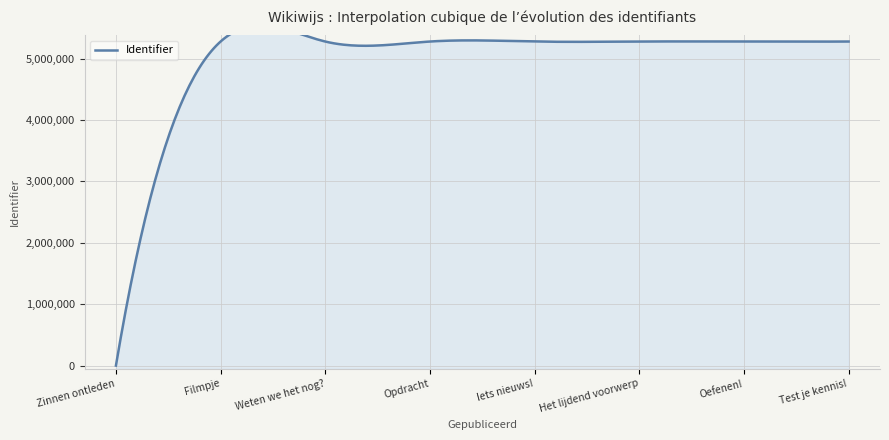

Where is the data nearest to the value 2639680?

Filmpje